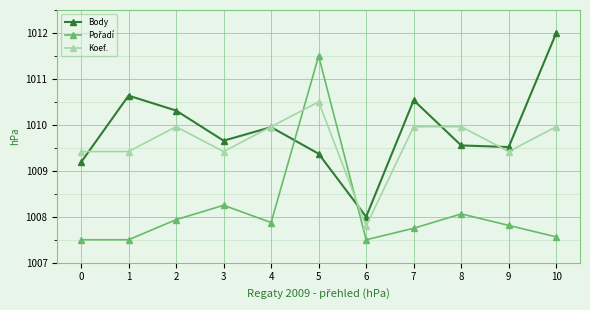

Does the chart display data point markers on the line(s)?

Yes